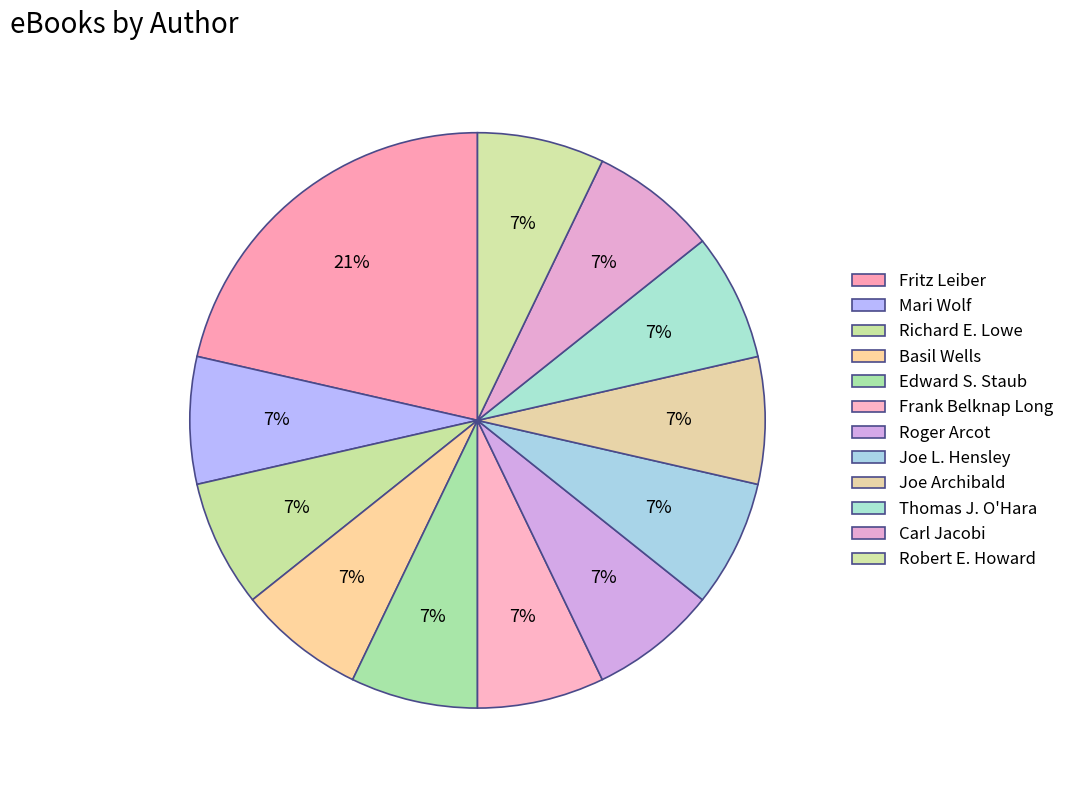

Count the number of slices in the pie.

12